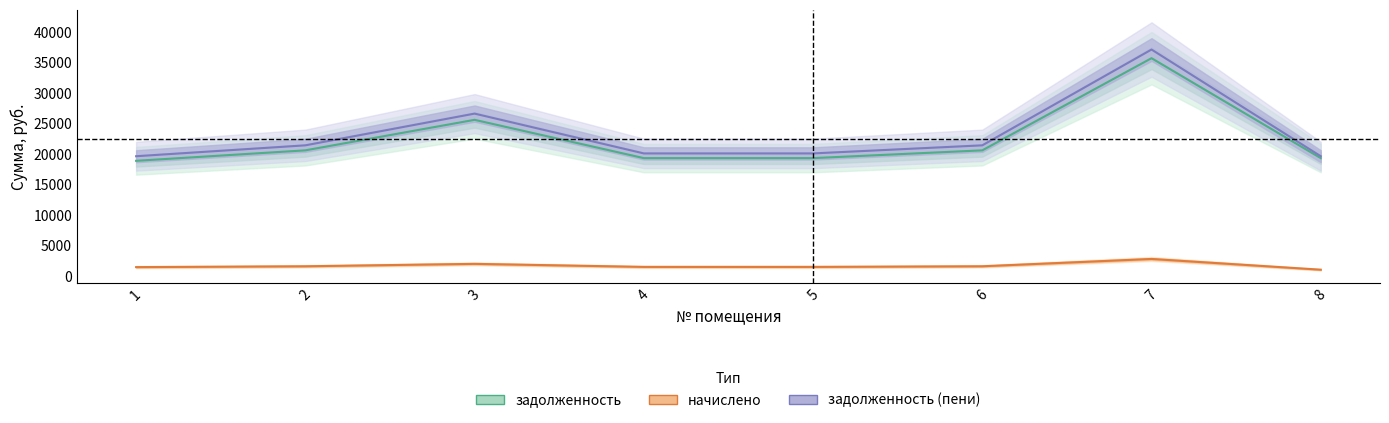

What is the spread (max minus min) of values at 3?

24627.0